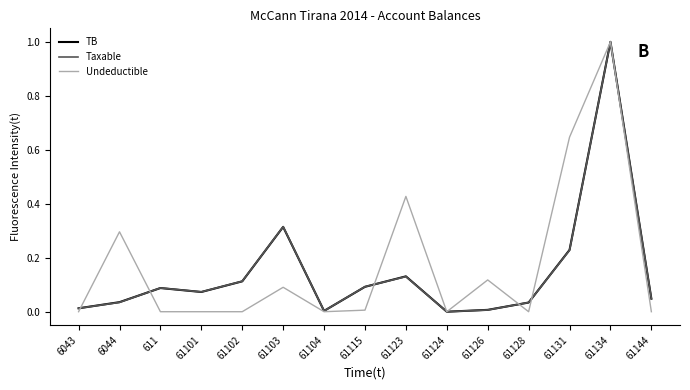

Which category has the highest value across all series?

61134